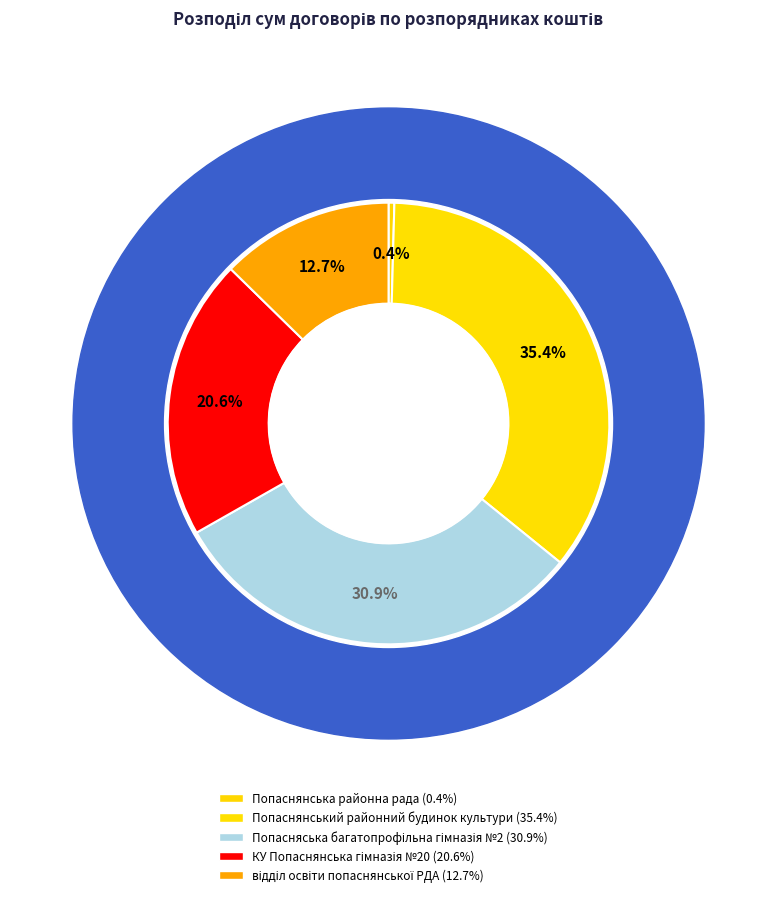

Count the number of slices in the pie.

5